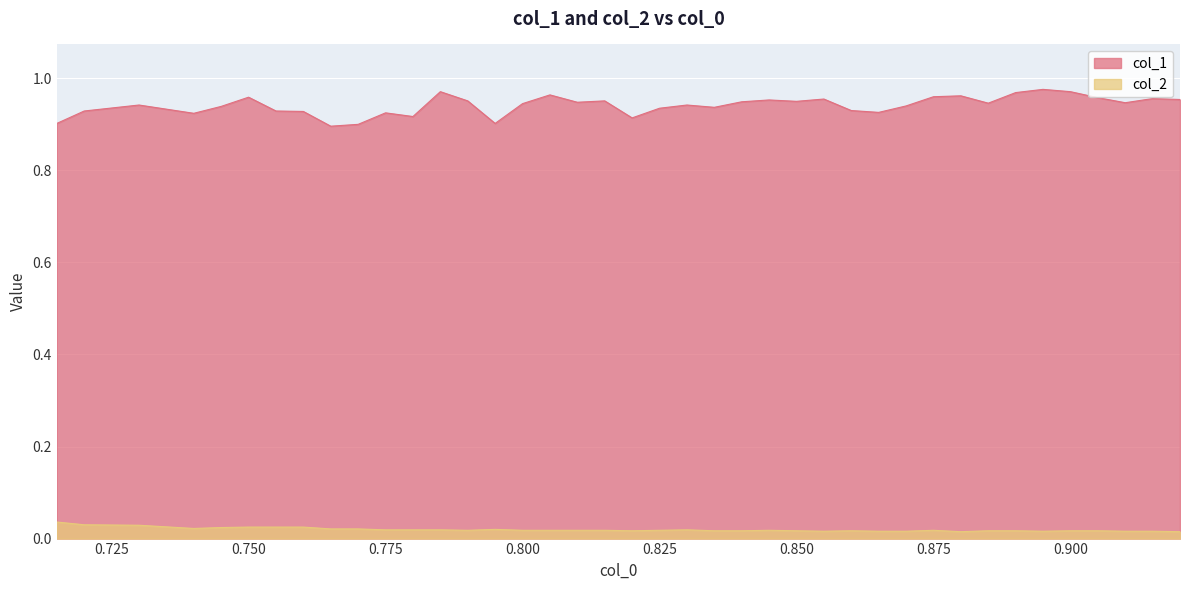

At which category is the sum across all series the highest?

0.895